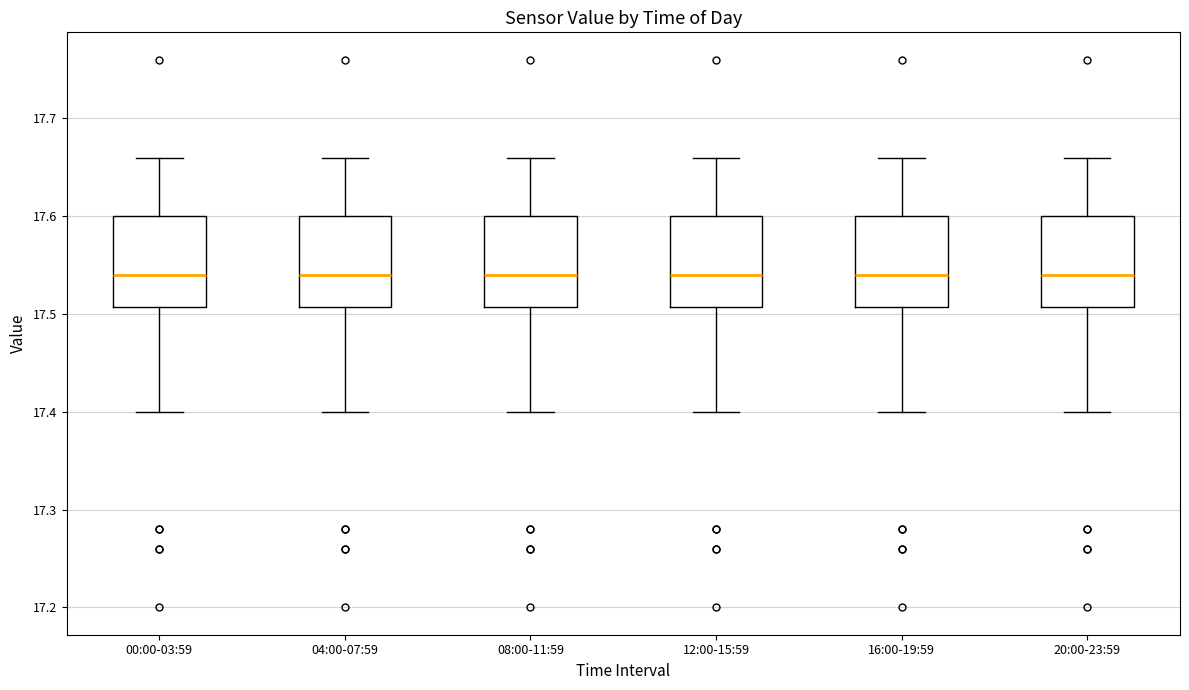

Reading left to right, read every box against the y-axis: the position of its median line, the range the box covers, and the ends of its whiskers. The values are not printed on the chart, so give them approximately, as read against the axis.

00:00-03:59: median 17.54, box 17.51 to 17.60, whiskers 17.40 to 17.66
04:00-07:59: median 17.54, box 17.51 to 17.60, whiskers 17.40 to 17.66
08:00-11:59: median 17.54, box 17.51 to 17.60, whiskers 17.40 to 17.66
12:00-15:59: median 17.54, box 17.51 to 17.60, whiskers 17.40 to 17.66
16:00-19:59: median 17.54, box 17.51 to 17.60, whiskers 17.40 to 17.66
20:00-23:59: median 17.54, box 17.51 to 17.60, whiskers 17.40 to 17.66